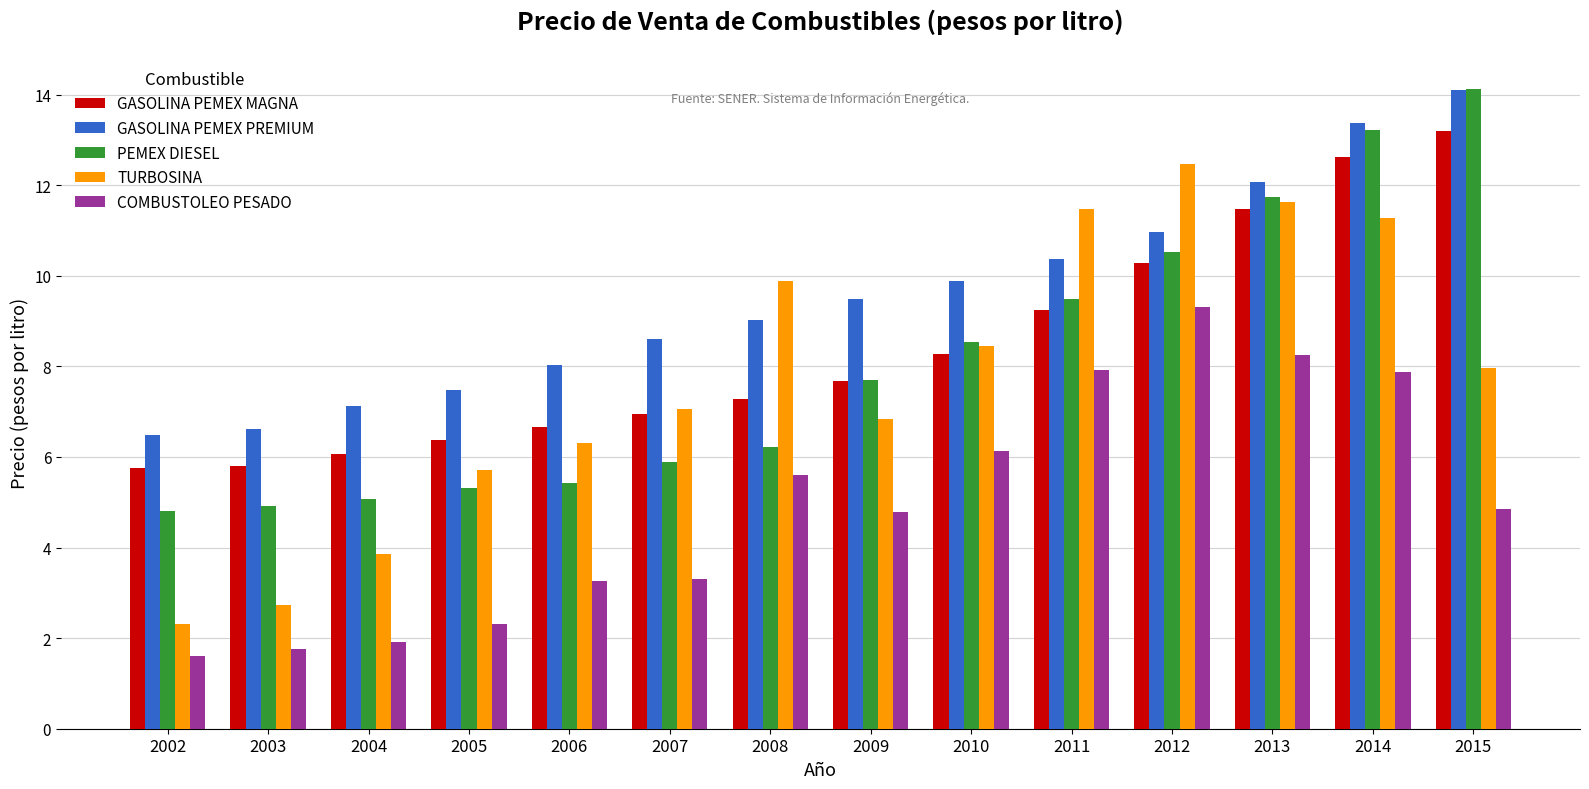

What is the difference between the maximum and minimum values in the COMBUSTOLEO PESADO series?

7.7